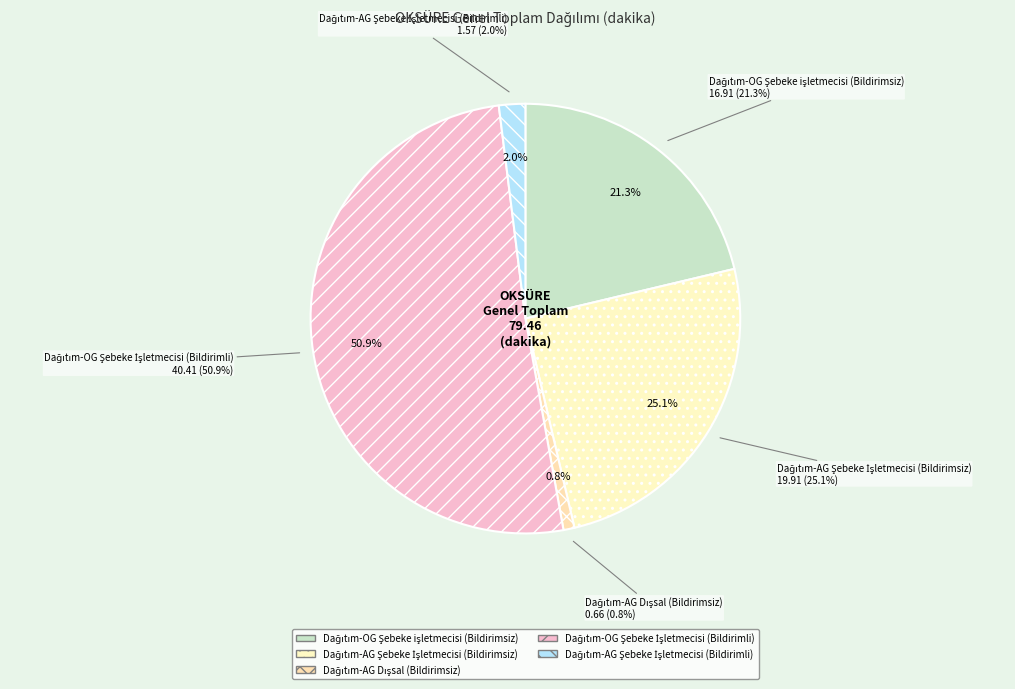

The Dağıtım-AG
Şebeke İşletmecisi (Bildirimsiz) slice represents 15% of the pie. True or false?

False